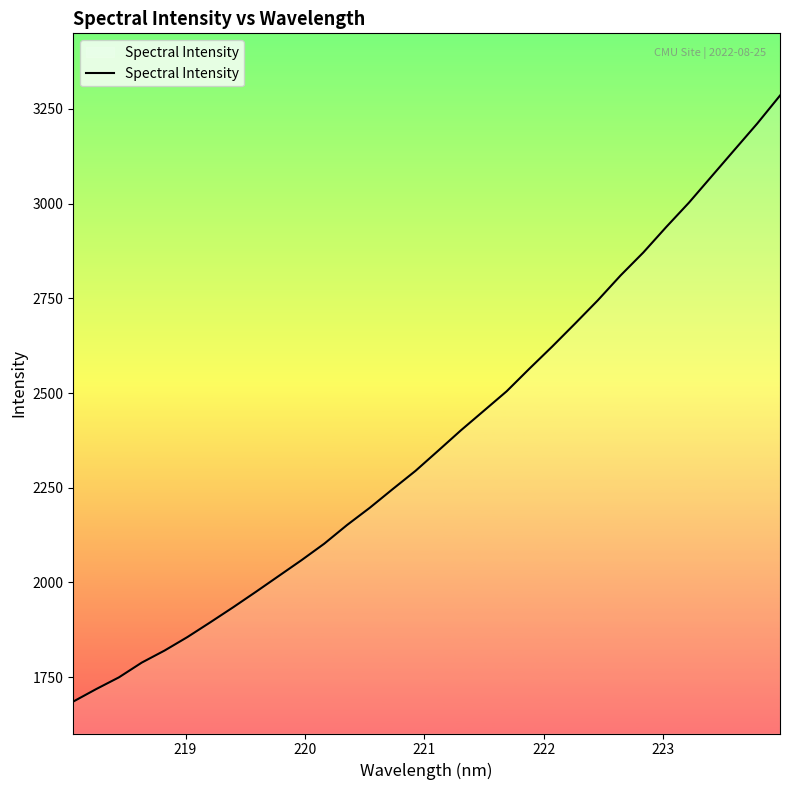

What is the maximum value shown in the chart?

3285.1